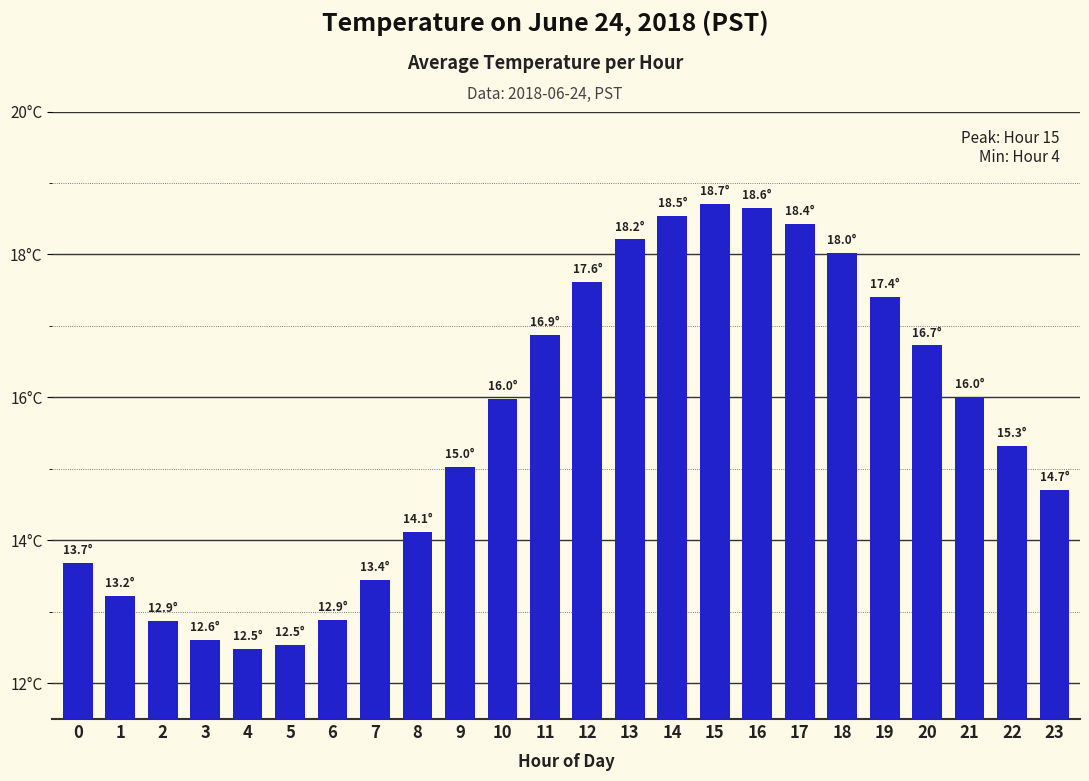

What is the difference between the maximum and second lowest values?

6.2